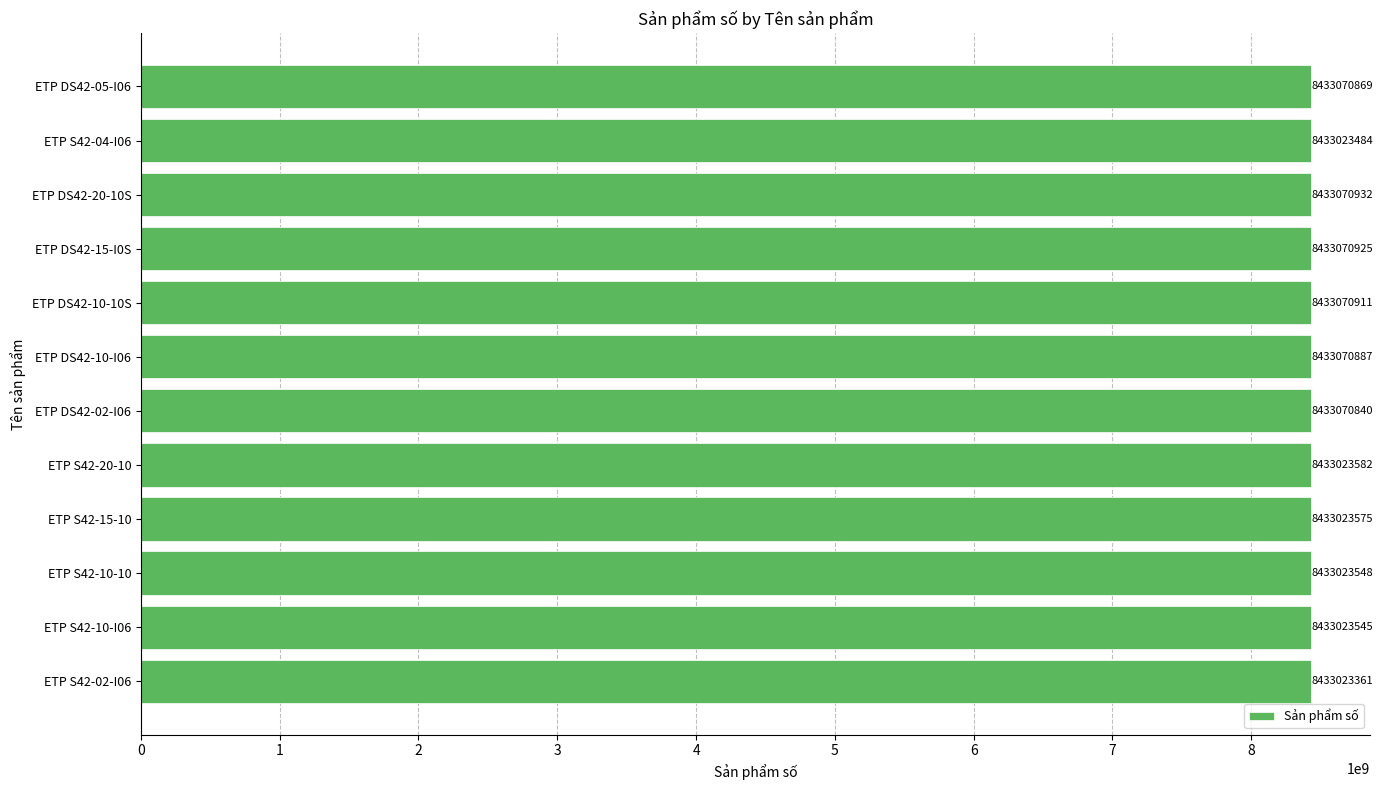

Reading bottom to top, transcribe all the data shown in this chart.

ETP S42-02-I06=8433023361	ETP S42-10-I06=8433023545	ETP S42-10-10=8433023548	ETP S42-15-10=8433023575	ETP S42-20-10=8433023582	ETP DS42-02-I06=8433070840	ETP DS42-10-I06=8433070887	ETP DS42-10-10S=8433070911	ETP DS42-15-I0S=8433070925	ETP DS42-20-10S=8433070932	ETP S42-04-I06=8433023484	ETP DS42-05-I06=8433070869